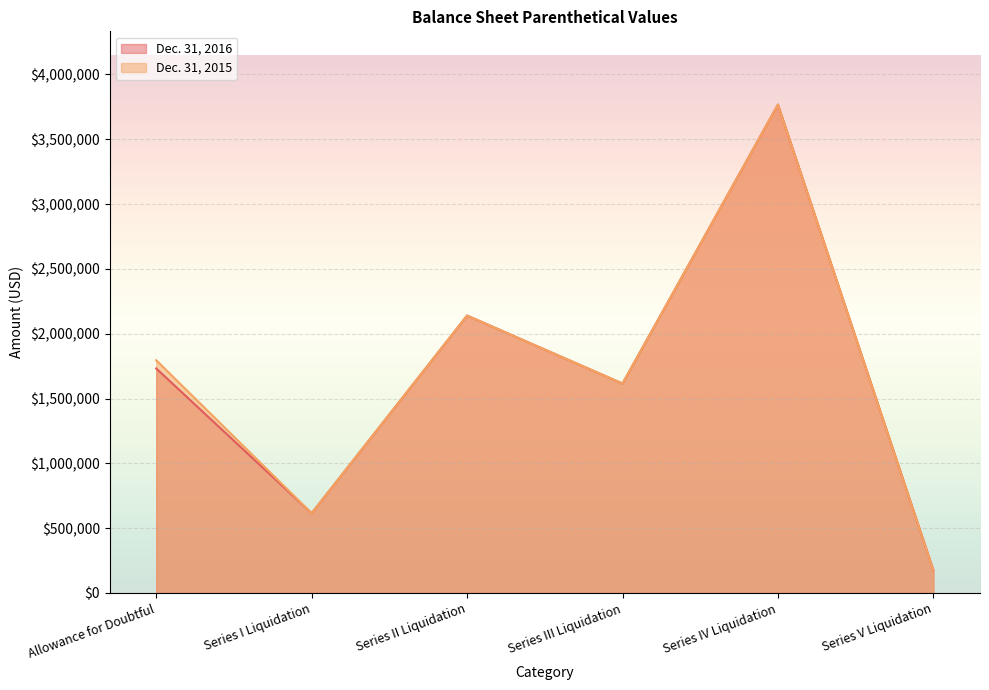

What is the difference between the Dec. 31, 2016 values at Series I Liquidation and Series IV Liquidation?

3151875